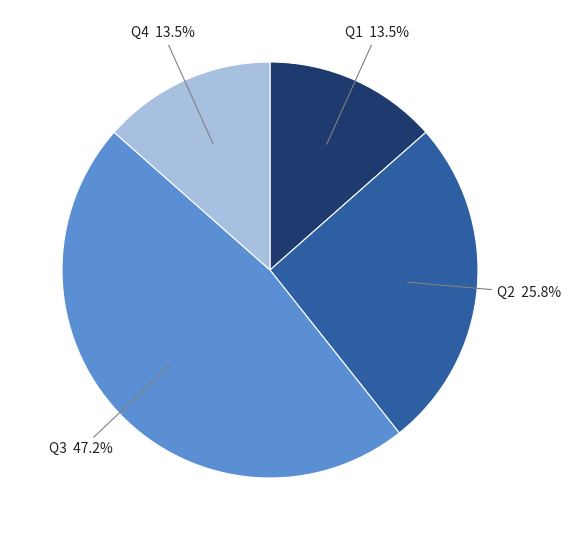

Is there any slice that represents more than half of the pie?

No